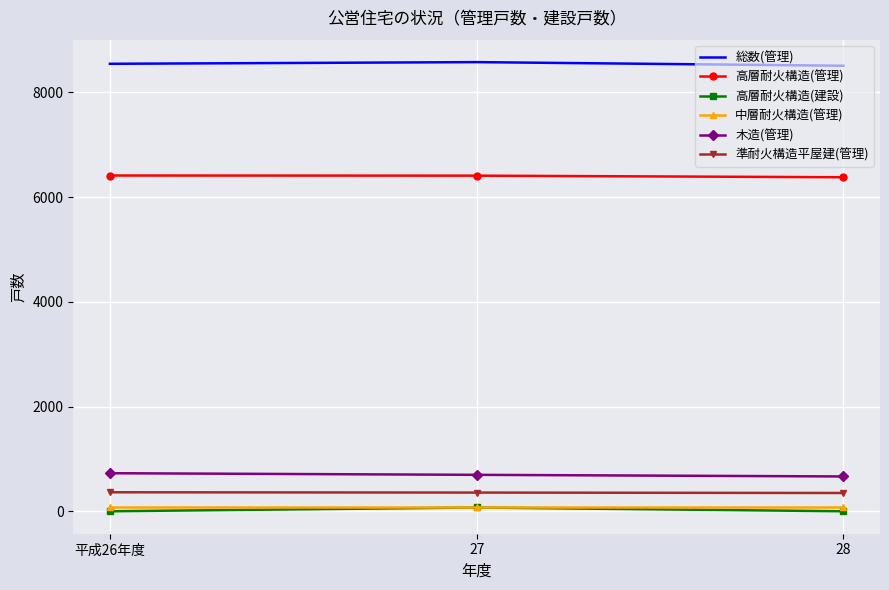

What are all the series names shown in the legend?

総数(管理), 高層耐火構造(管理), 高層耐火構造(建設), 中層耐火構造(管理), 木造(管理), 準耐火構造平屋建(管理)